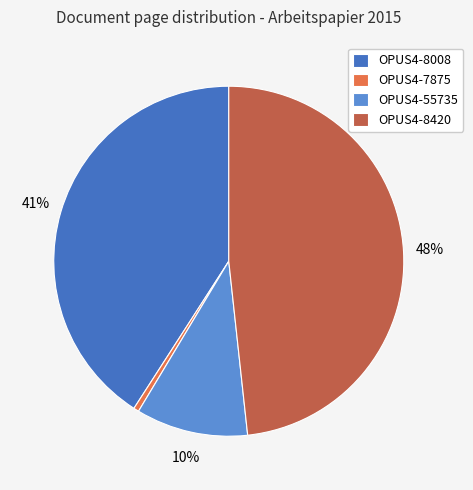

True or false: OPUS4-8008 accounts for 41% of the total.

True